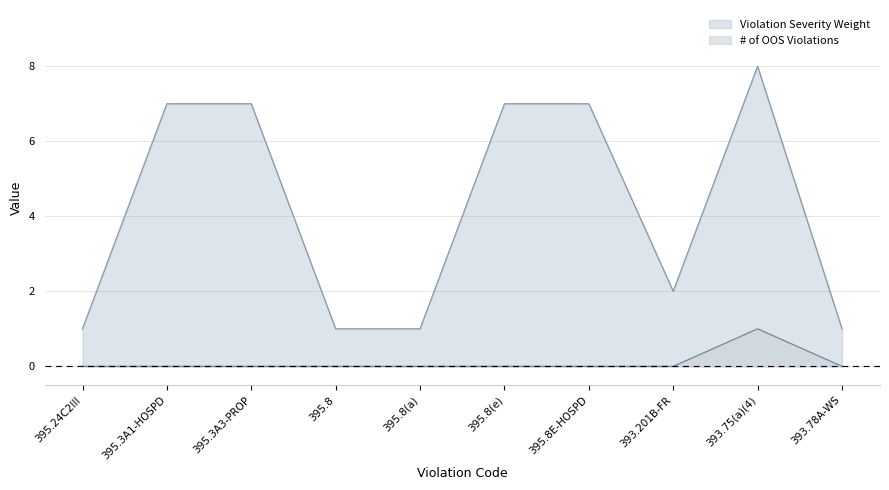

What is the maximum value shown in the chart?

8